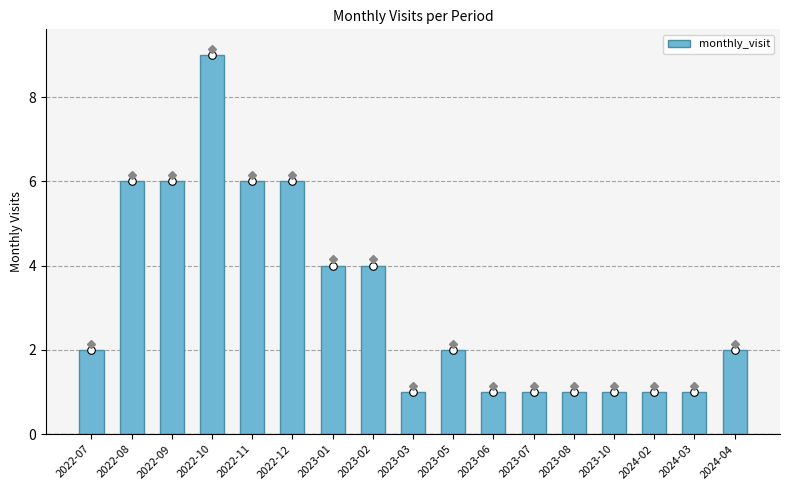

What is the change in value from 2022-09 to 2023-02?

-2